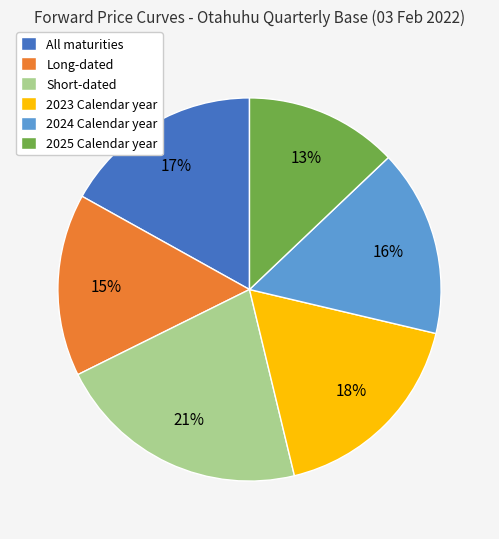

To the nearest percent, what is the average slice percentage?

17%